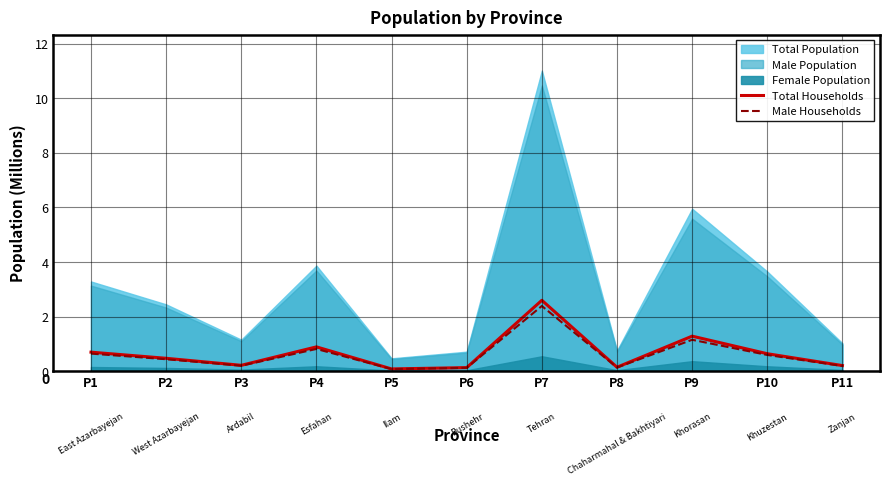

Is the value of Male Households at P6 greater than the value of Total Households at P4?

No